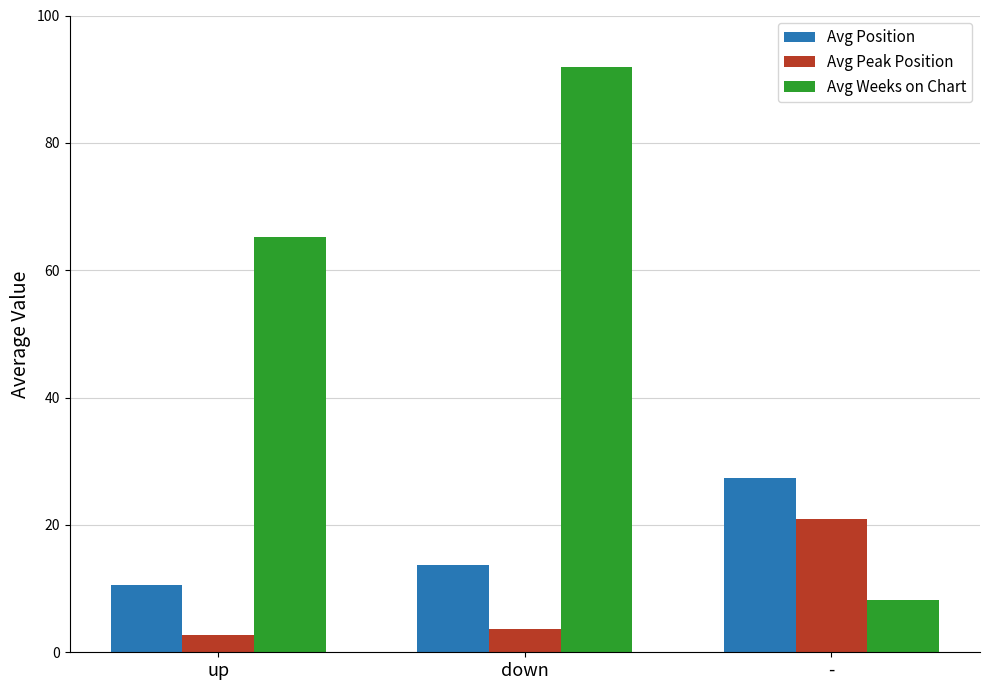

The Avg Weeks on Chart series shows 120.1 at down. True or false?

False